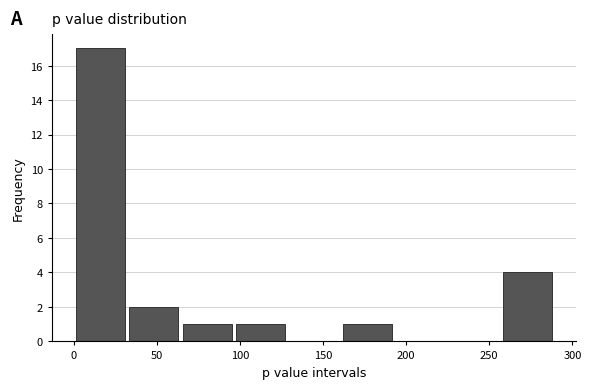

Reading left to right, transcribe this chart: for each bar, give the range it covers on the x-axis and its height. Neither the bar edges nor the heights are printed on the chart, so give them approximately, as read against the axes.

0 to 30: 17
30 to 65: 2
65 to 95: 1
95 to 130: 1
130 to 160: 0
160 to 195: 1
195 to 225: 0
225 to 255: 0
255 to 290: 4